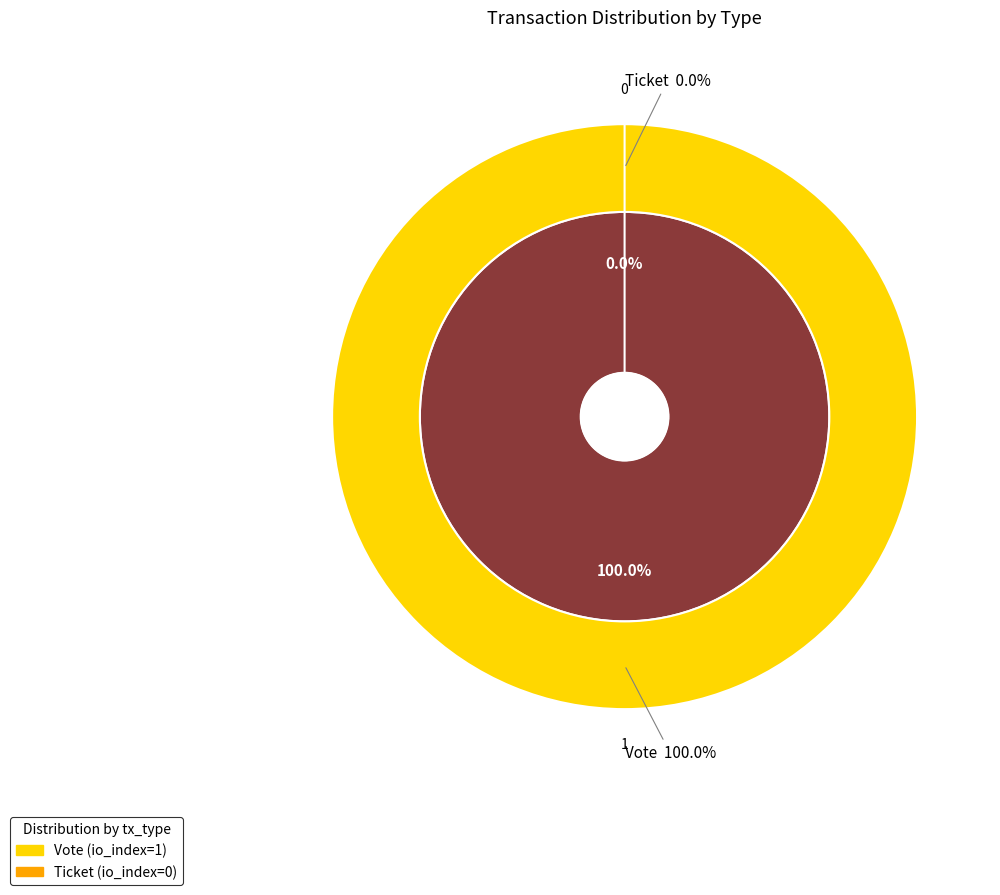

Count the number of slices in the pie.

2